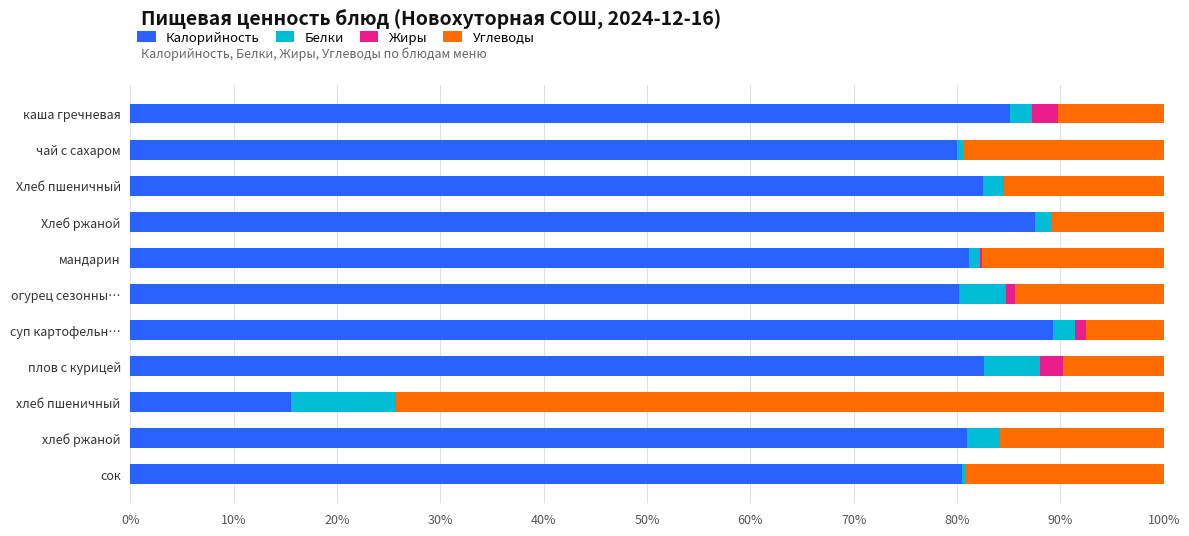

What is the maximum value for Калорийность?

89.3